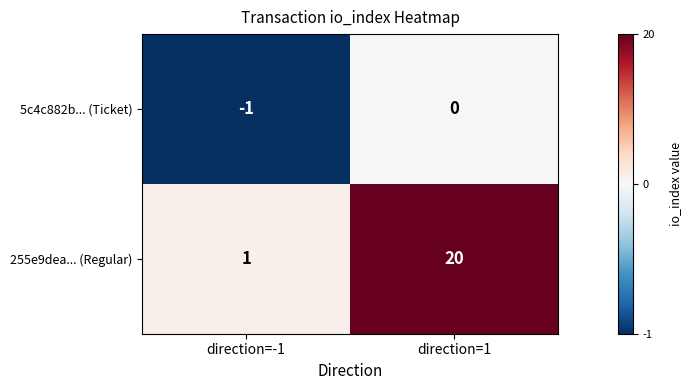

True or false: 255e9dea... (Regular) has a value of 20 at direction=1.

True